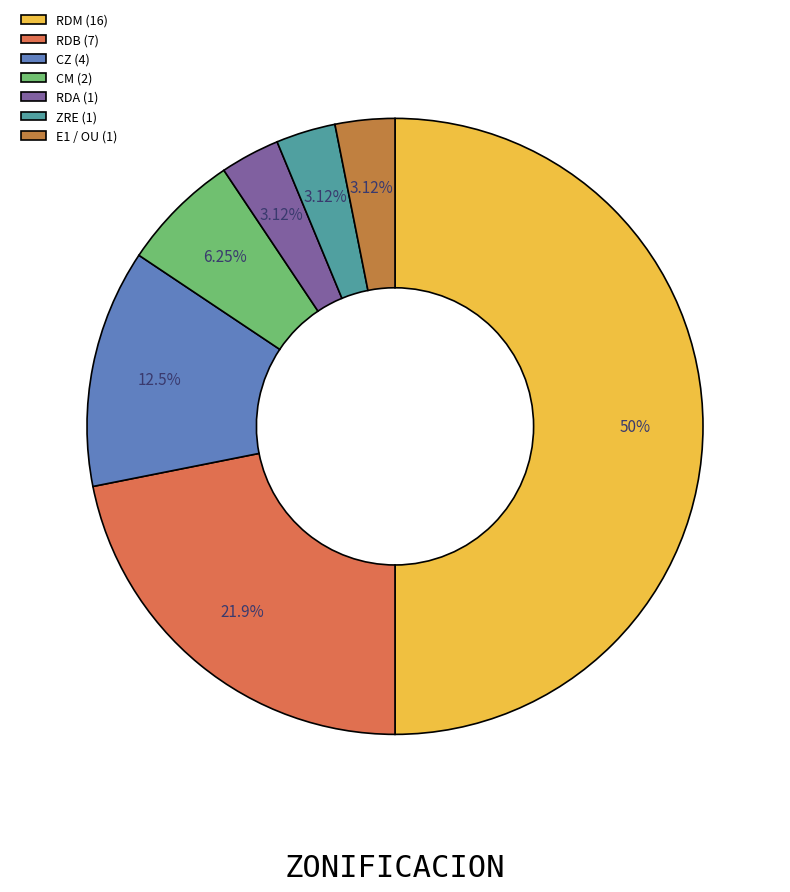

Combined, do RDM and RDA account for over 50%?

Yes